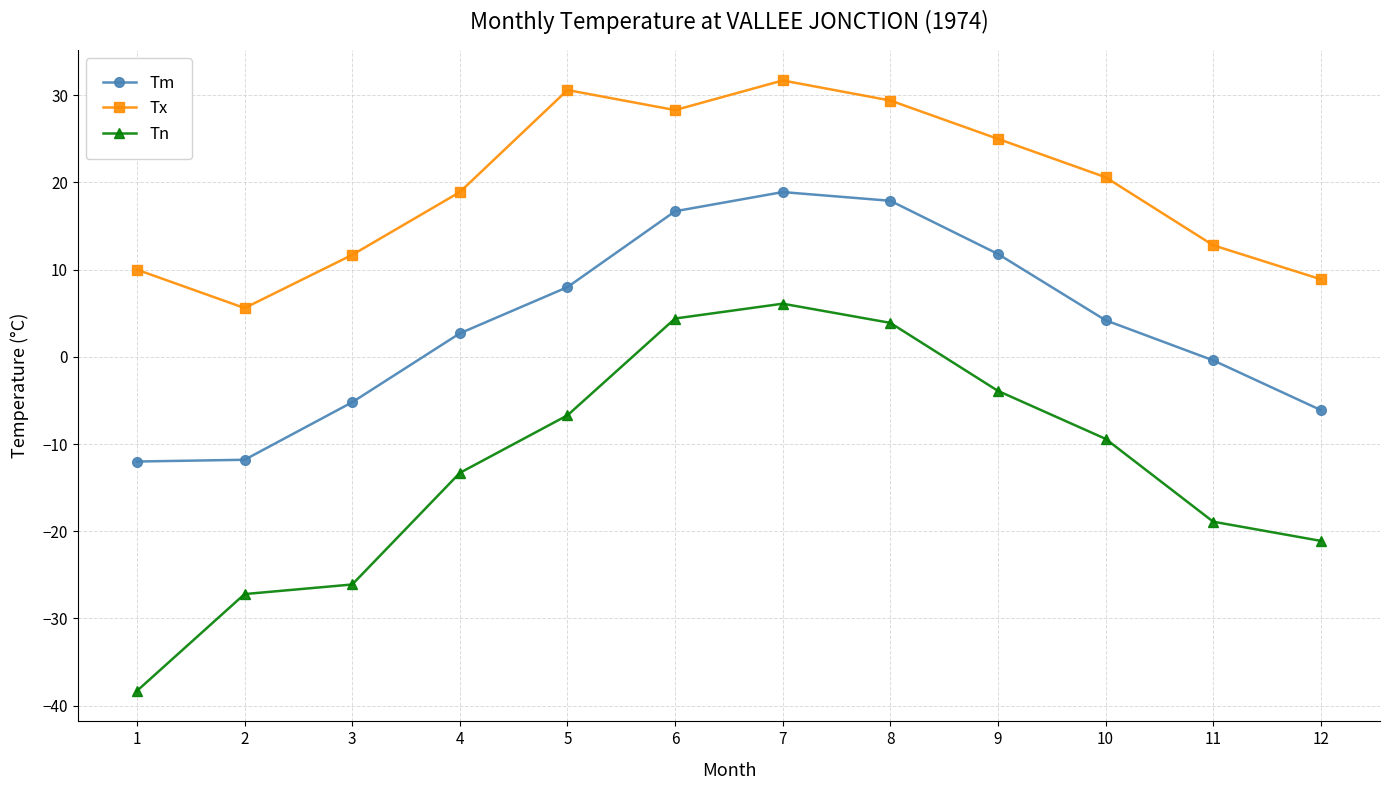

What is the value of the Tn point at the 10th from the left?

-9.4